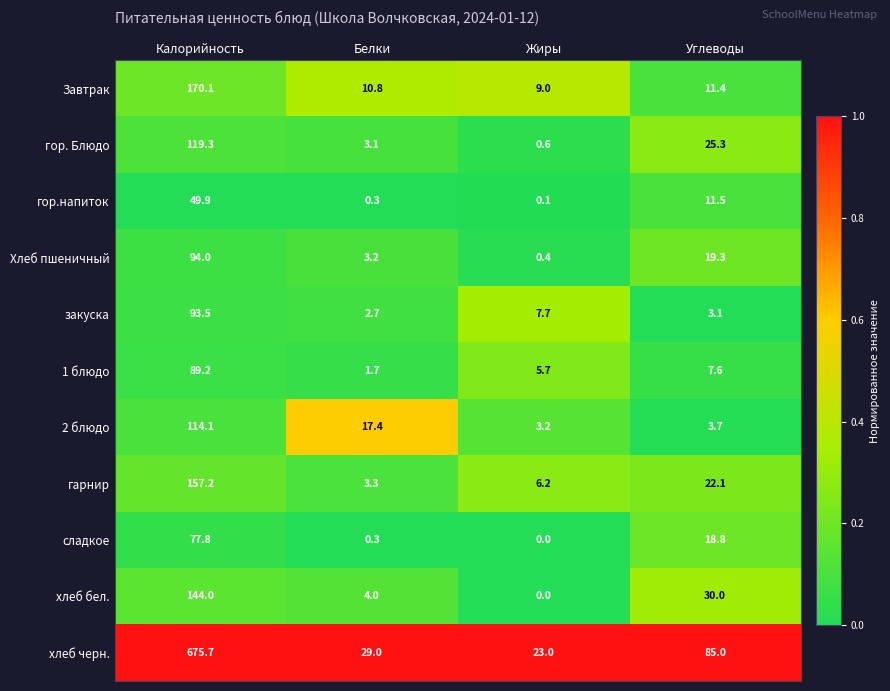

The Завтрак series shows 11.4 at Углеводы. True or false?

True